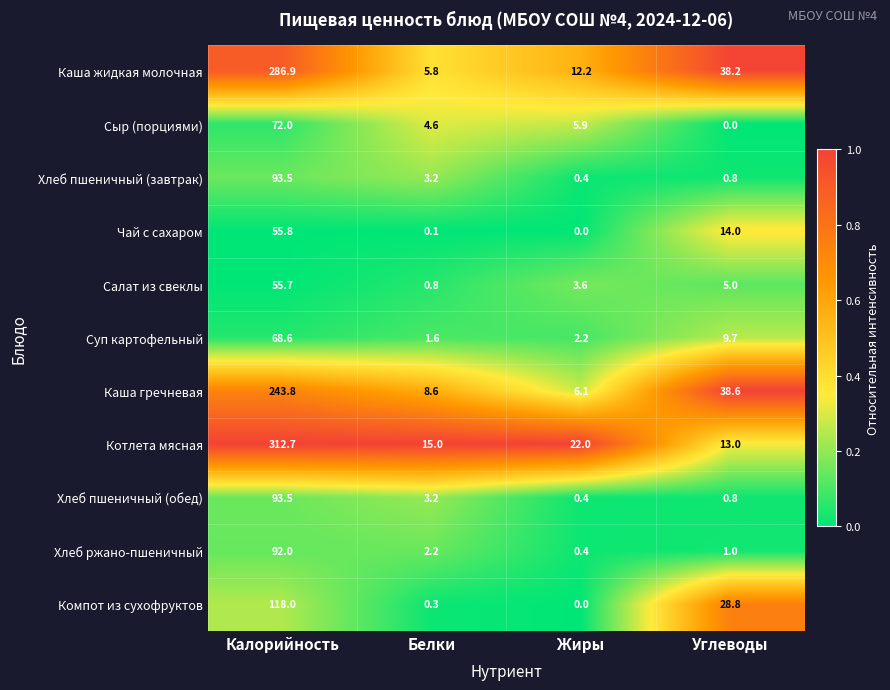

What is the spread (max minus min) of values at Калорийность?

257.0